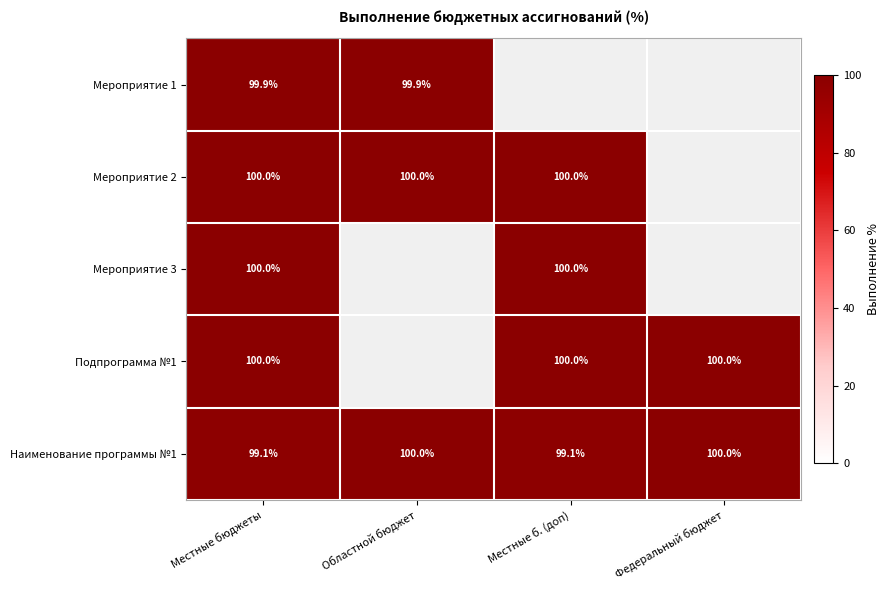

Read the Наименование программы №1 value at Местные бюджеты.

99.1